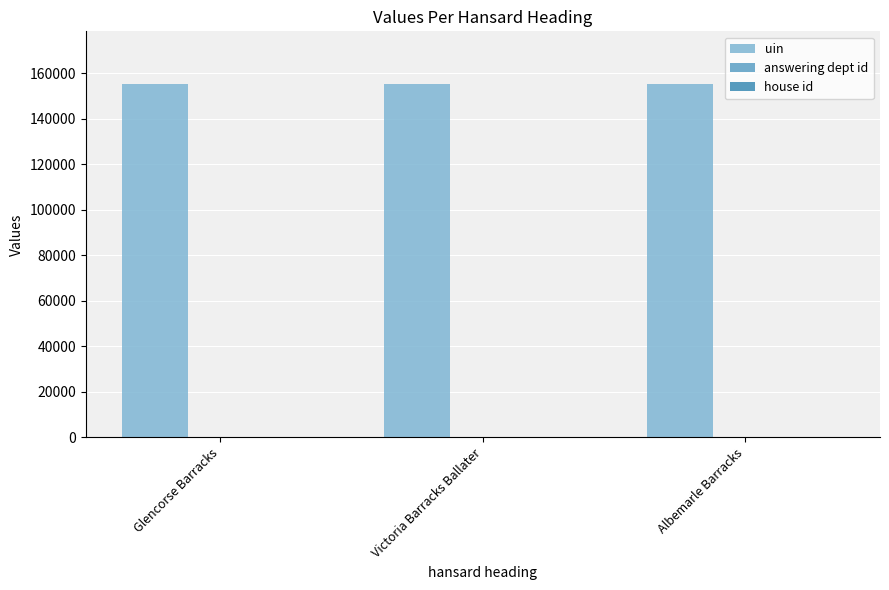

Count the number of categories in the chart.

3